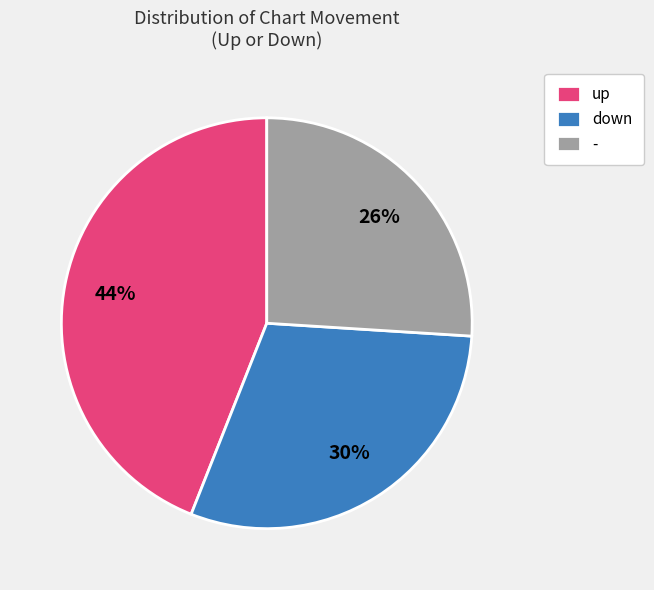

The - slice represents 26% of the pie. True or false?

True